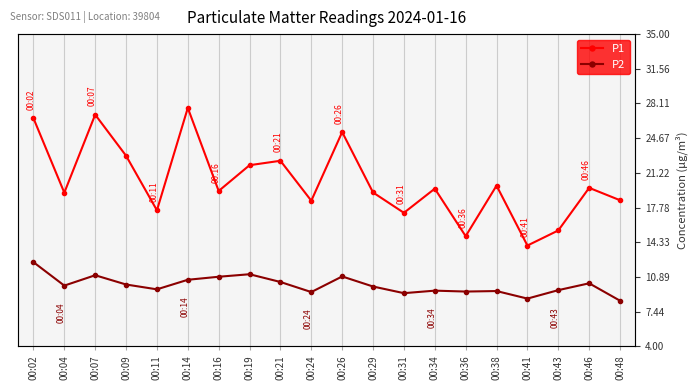

Is the value of P2 at 00:09 greater than the value of P1 at 00:02?

No